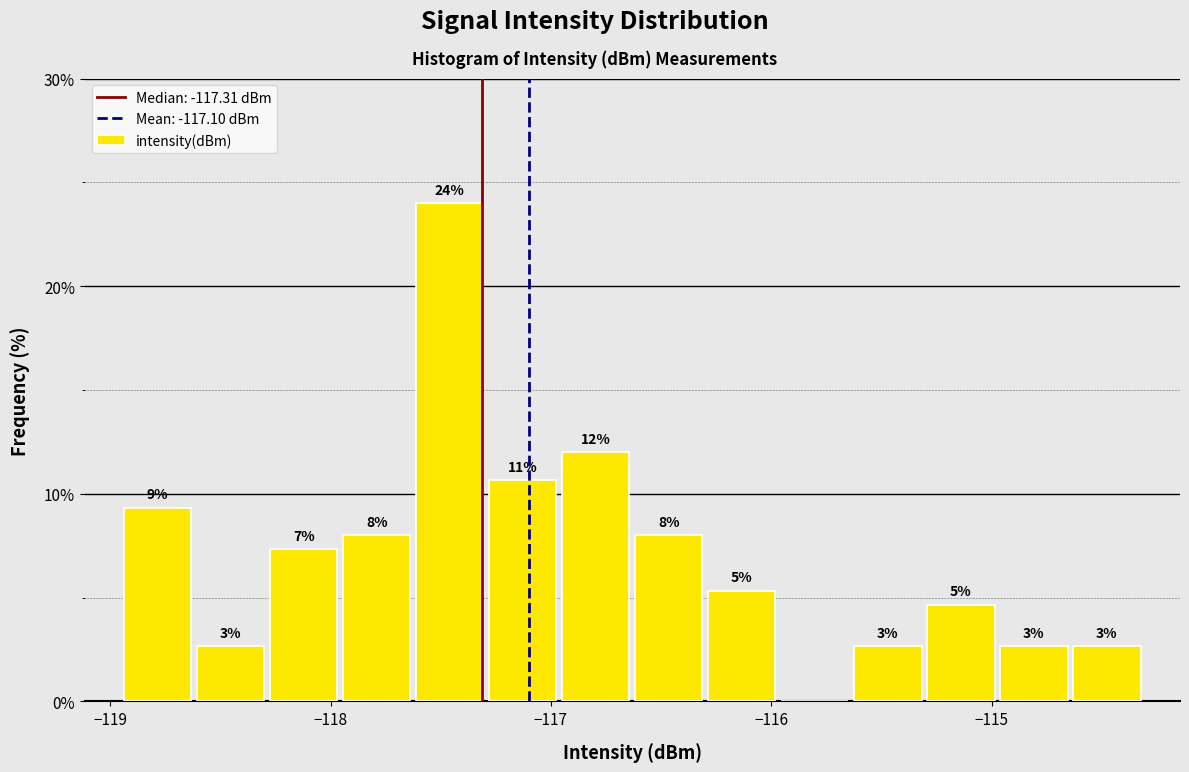

Read against the x-axis, roughly where is the centre of the tallest bar?

-117.5